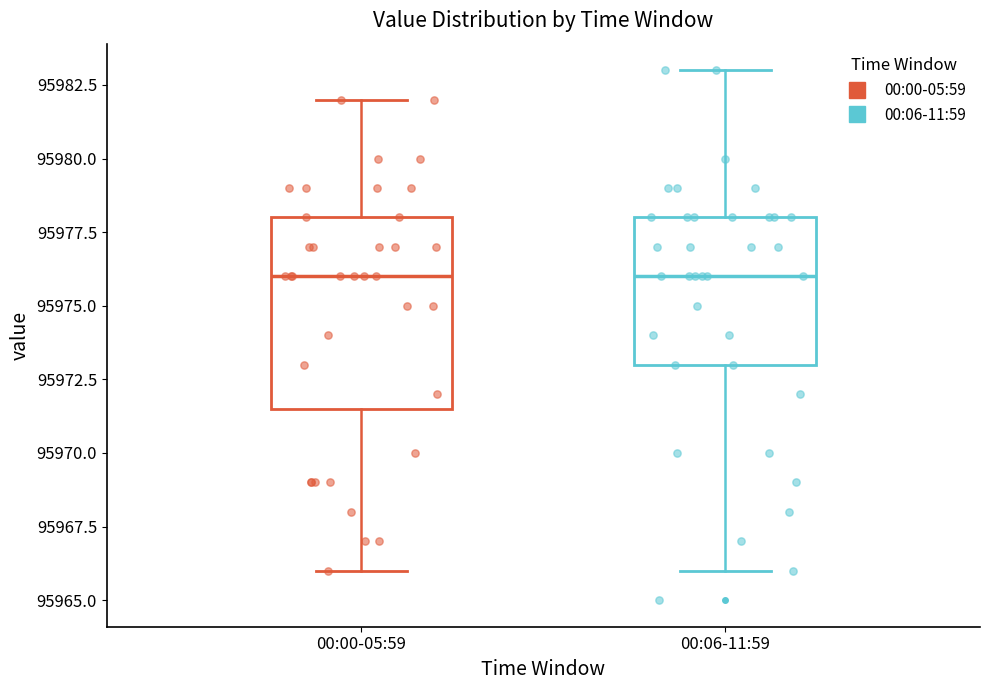

Reading left to right, transcribe this box plot: for each box, give where its median line is, the range the box spans, and where its two whiskers end, as read against the y-axis. The values are not printed on the chart, so give them approximately, as read against the axis.

00:00-05:59: median 95976.0, box 95971.5 to 95978.0, whiskers 95966.0 to 95982.0
00:06-11:59: median 95976.0, box 95973.0 to 95978.0, whiskers 95966.0 to 95983.0